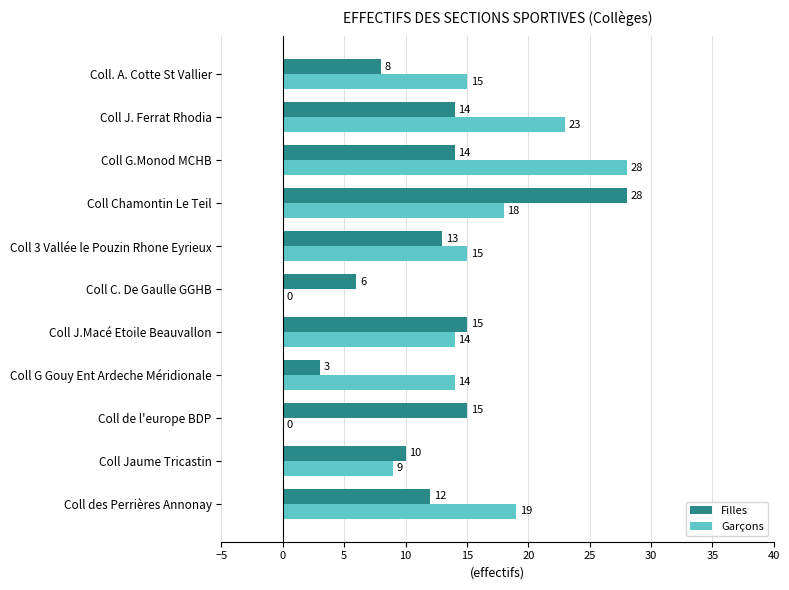

The Garçons series shows 20 at Coll G Gouy Ent Ardeche Méridionale. True or false?

False